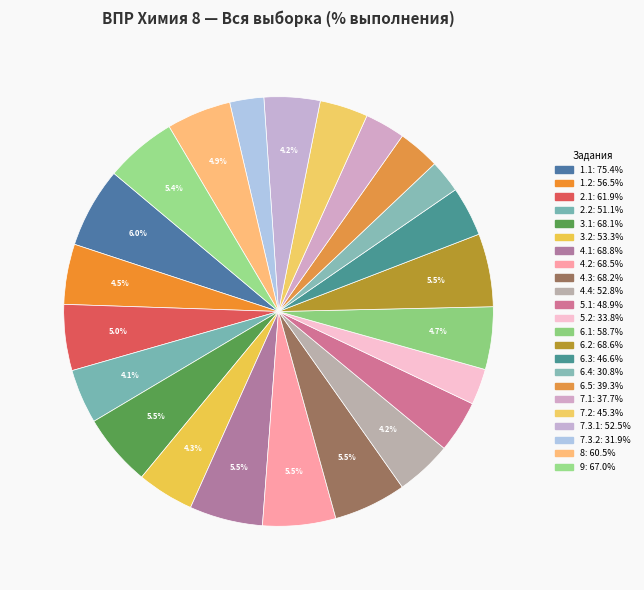

Which has a higher value, 3.2 or 4.4?

3.2